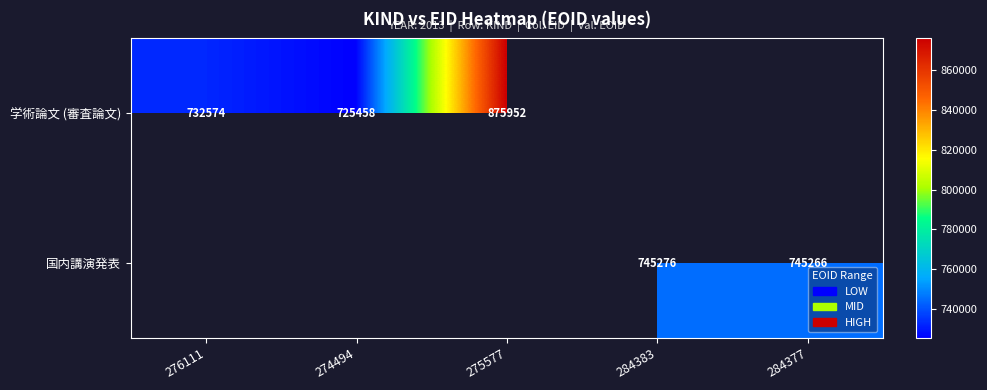

Is it true that 学術論文 (審査論文) equals 211020 at 276111?

False